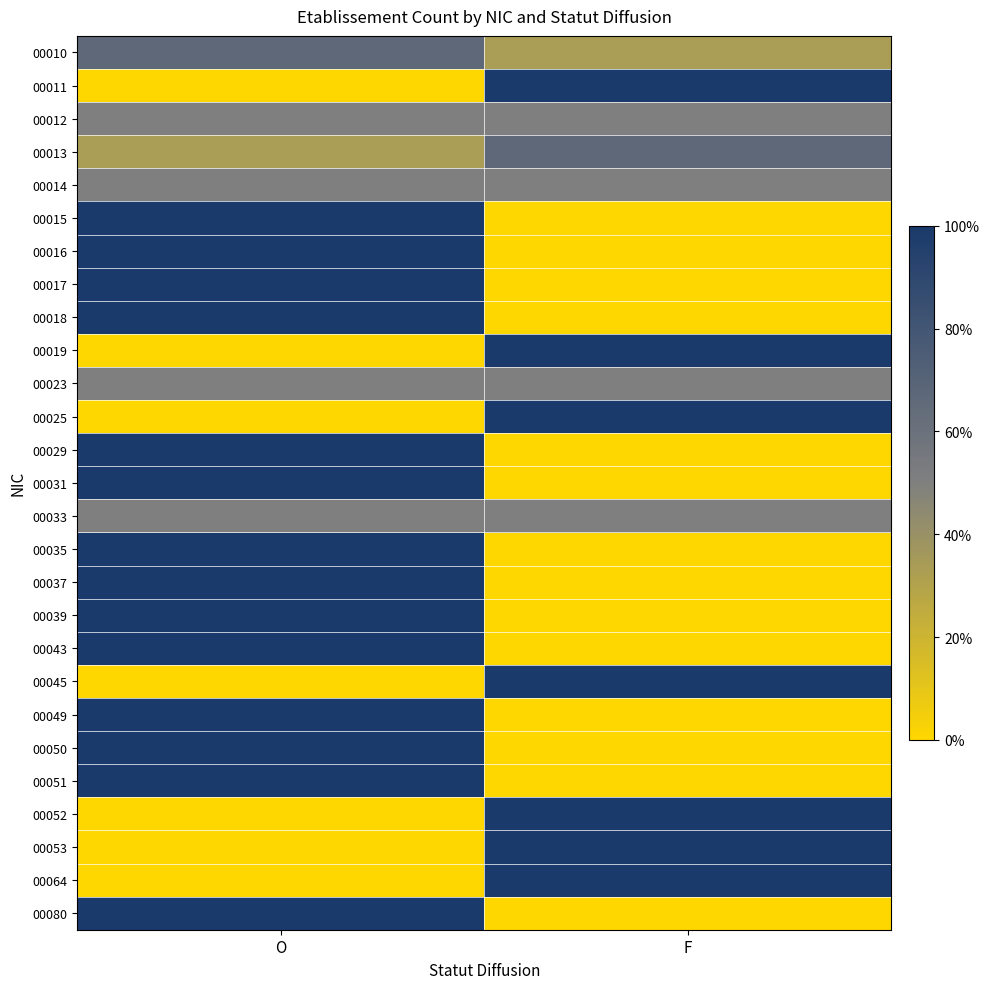

At F, list the series in order from smallest to largest.

00015, 00016, 00017, 00018, 00029, 00031, 00035, 00037, 00039, 00043, 00049, 00050, 00051, 00080, 00010, 00012, 00014, 00023, 00033, 00013, 00011, 00019, 00025, 00045, 00052, 00053, 00064